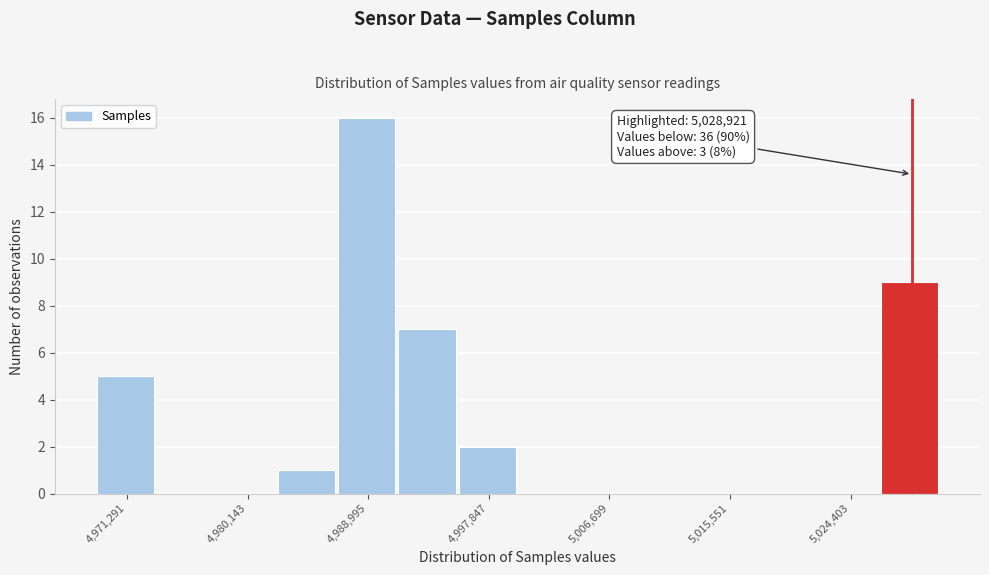

Over which range of the x-axis is the bar tallest?

4987000 to 4991000